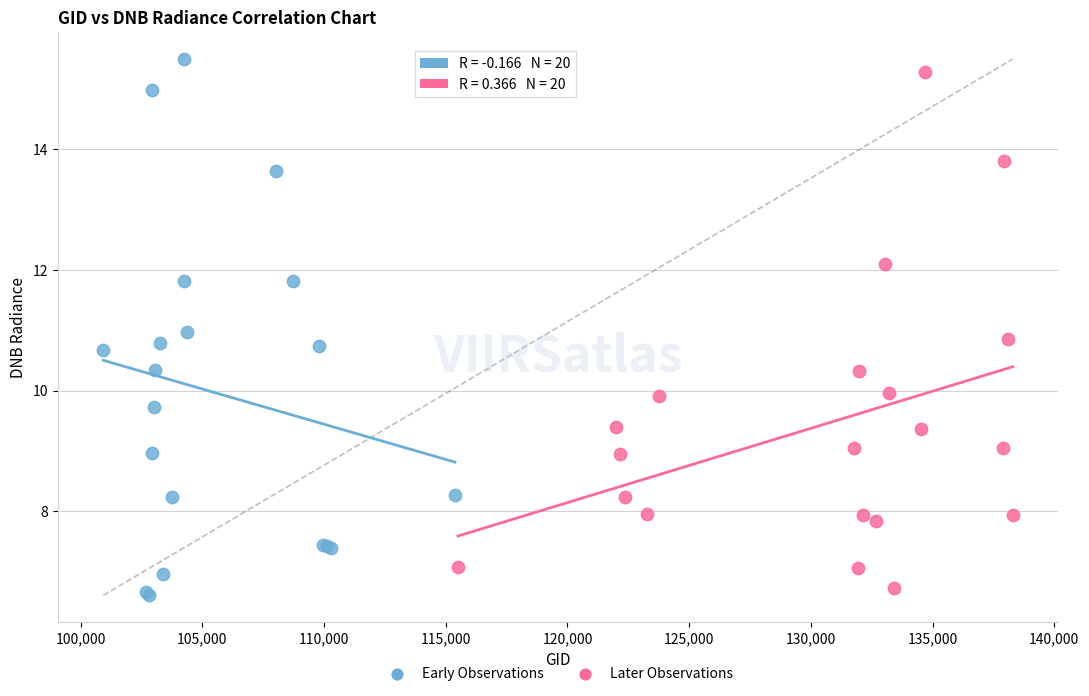

Which series has the widest spread of Y values?

Early Observations